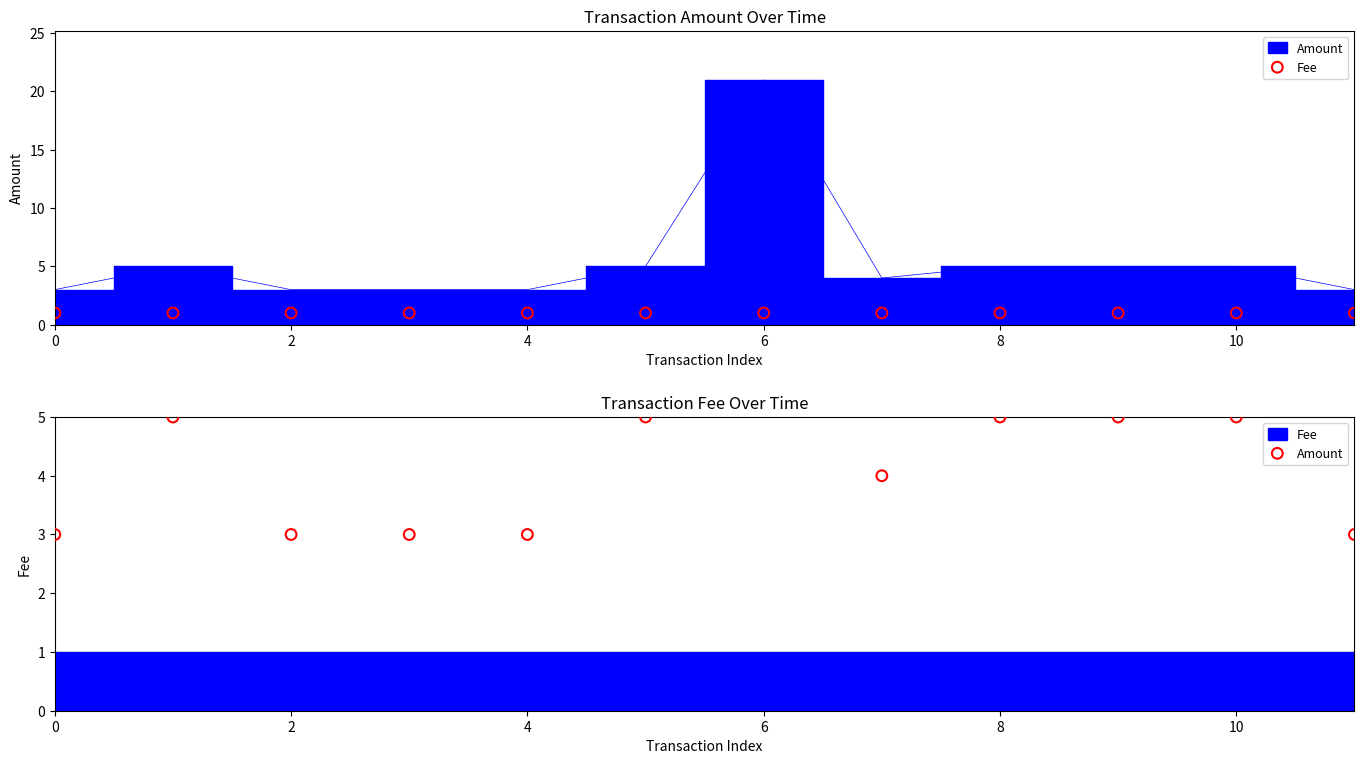

Is the value of Fee at 9 greater than the value of Amount at 12?

No